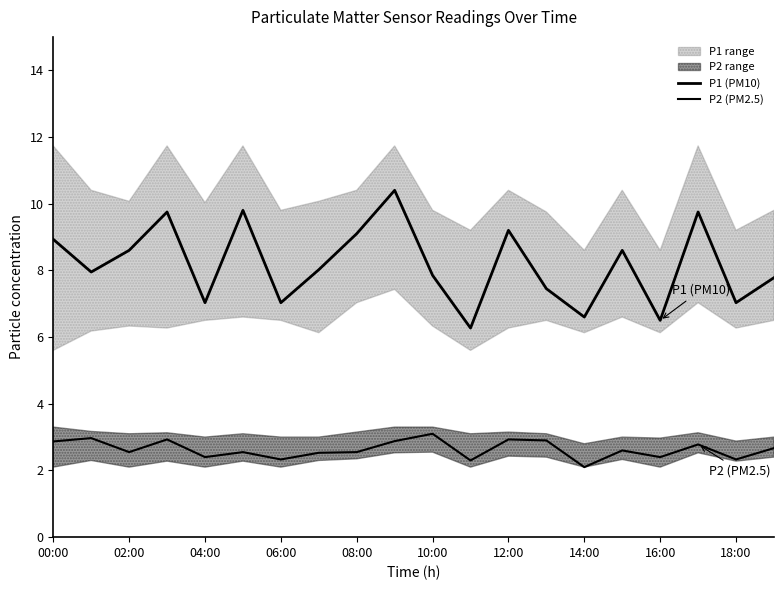

True or false: P2 (PM2.5) and P1 (PM10) intersect in this chart.

False